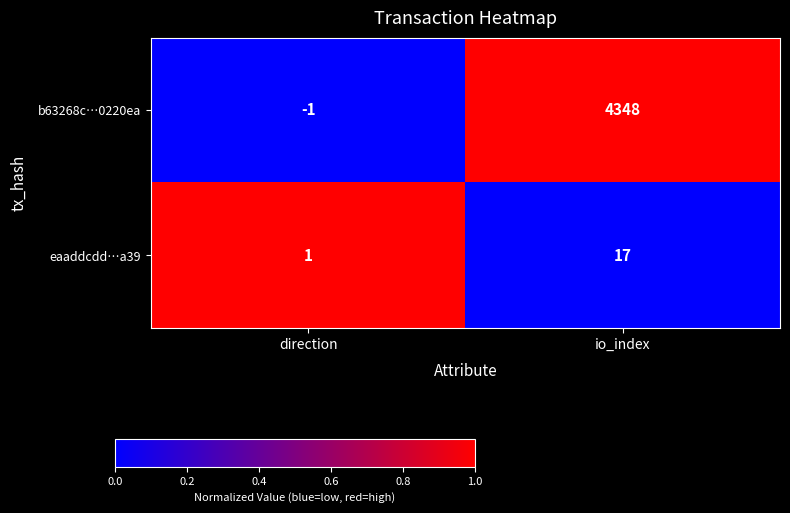

How many distinct data groups are displayed?

2